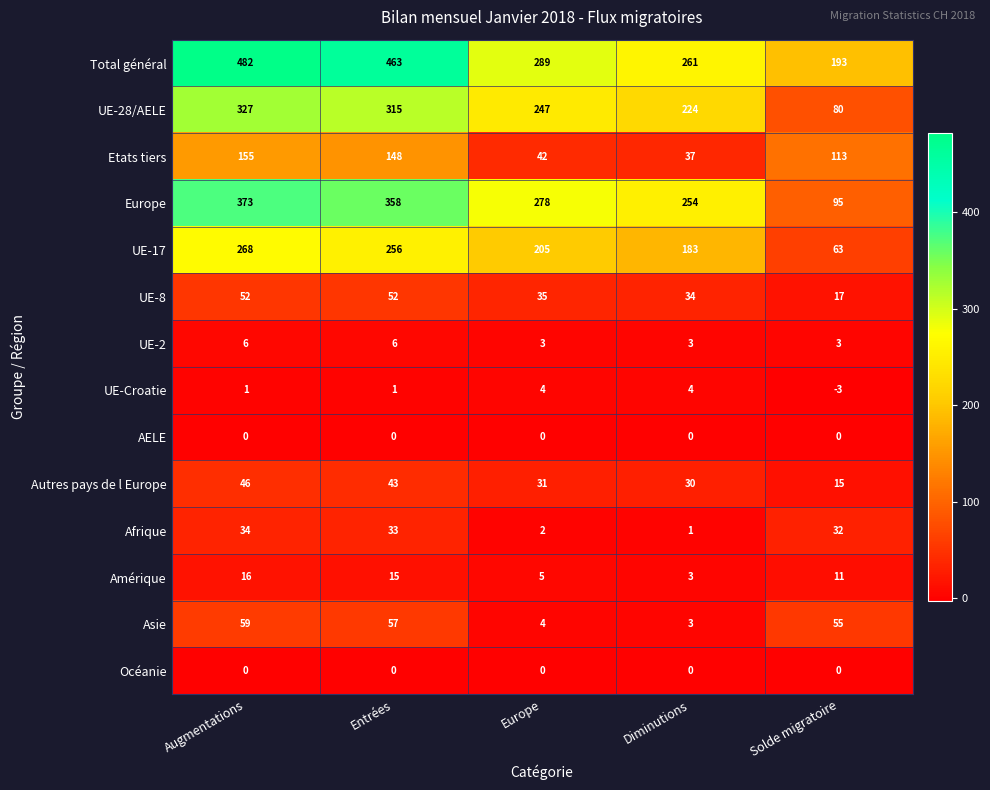

Rank the categories by Asie value from lowest to highest.

Diminutions, Europe, Solde migratoire, Entrées, Augmentations